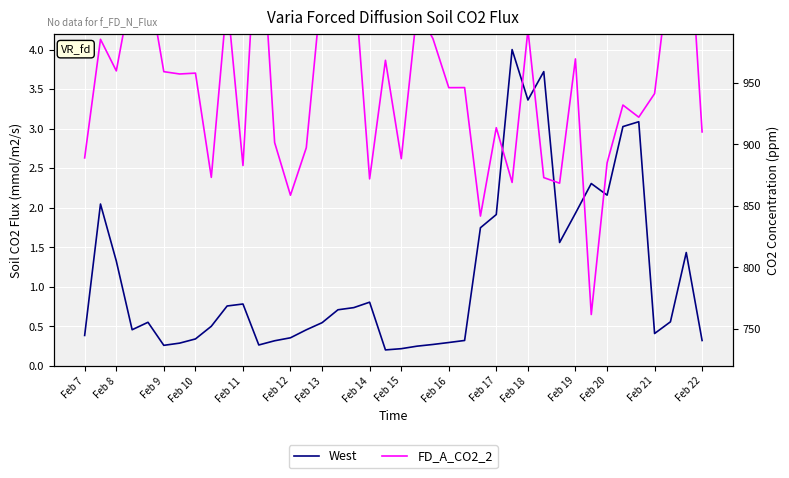

How many categories are shown in the chart?

40